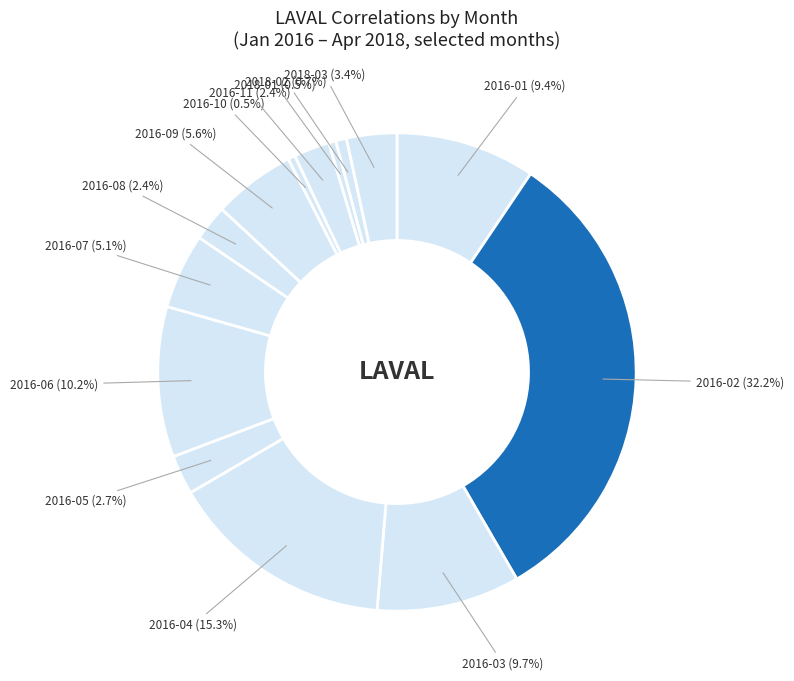

To the nearest percent, what is the average slice percentage?

7%